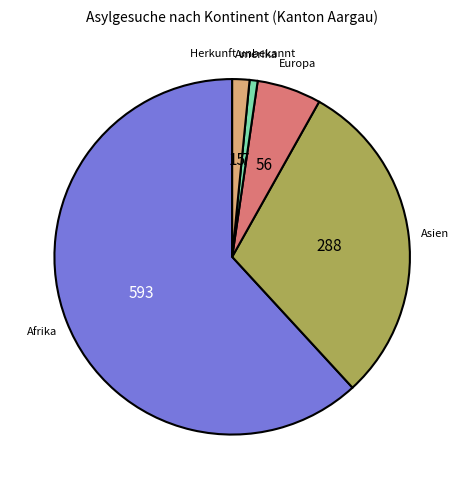

Is there any slice that represents more than half of the pie?

Yes